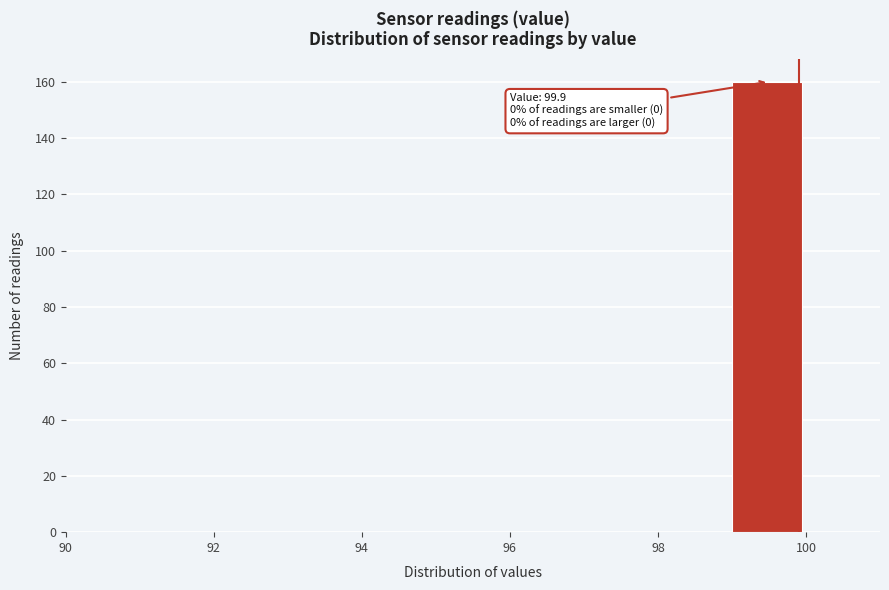

Over which range of the x-axis is the bar tallest?

99 to 100